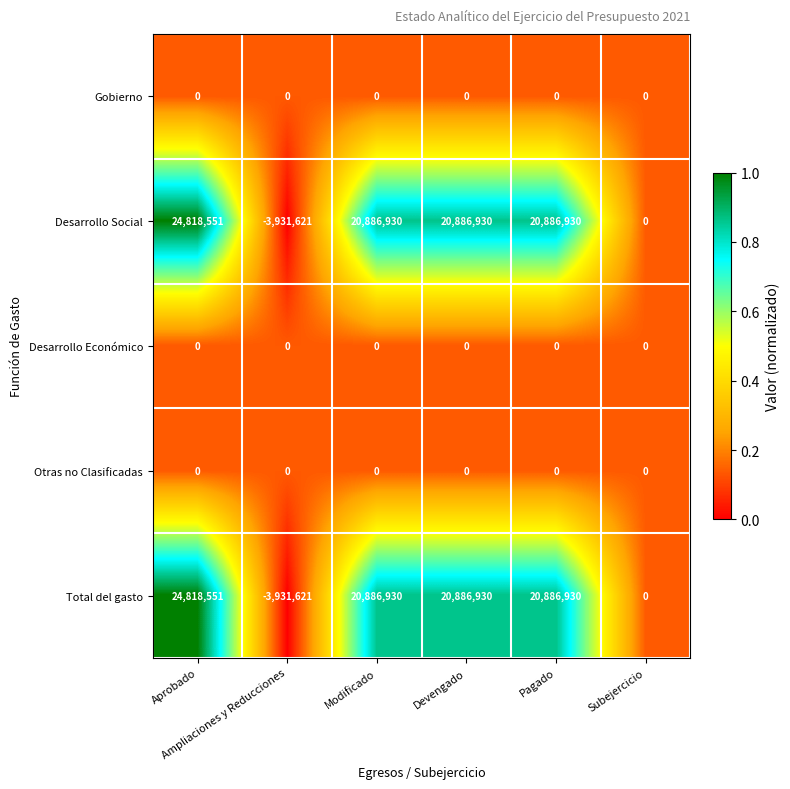

What is the minimum value shown in the chart?

-3931621